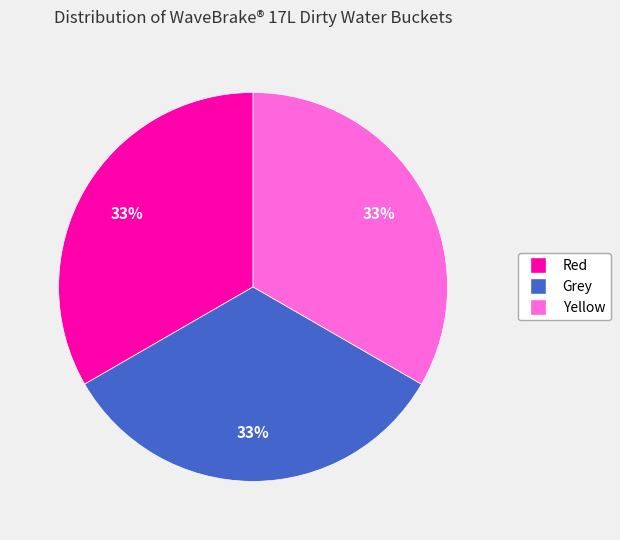

Is the sum of Red and Grey greater than half?

Yes